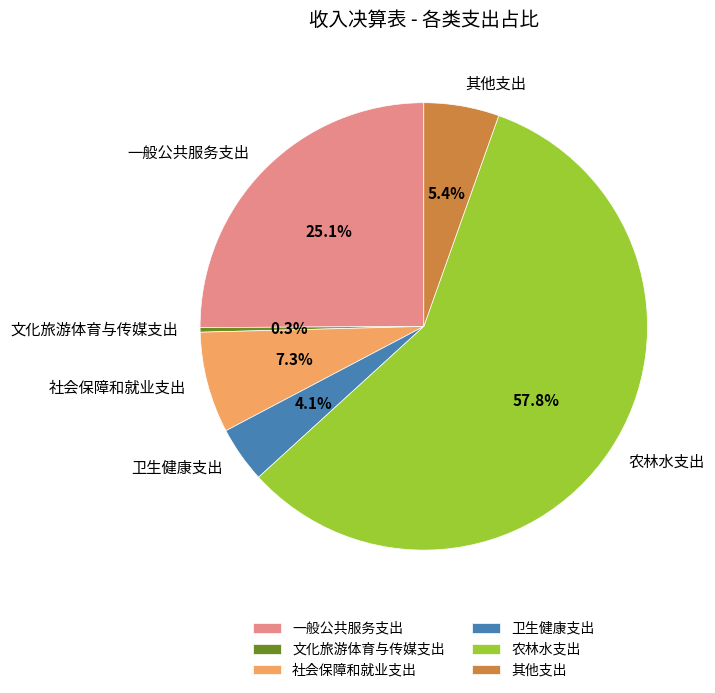

Which slice is the smallest?

文化旅游体育与传媒支出